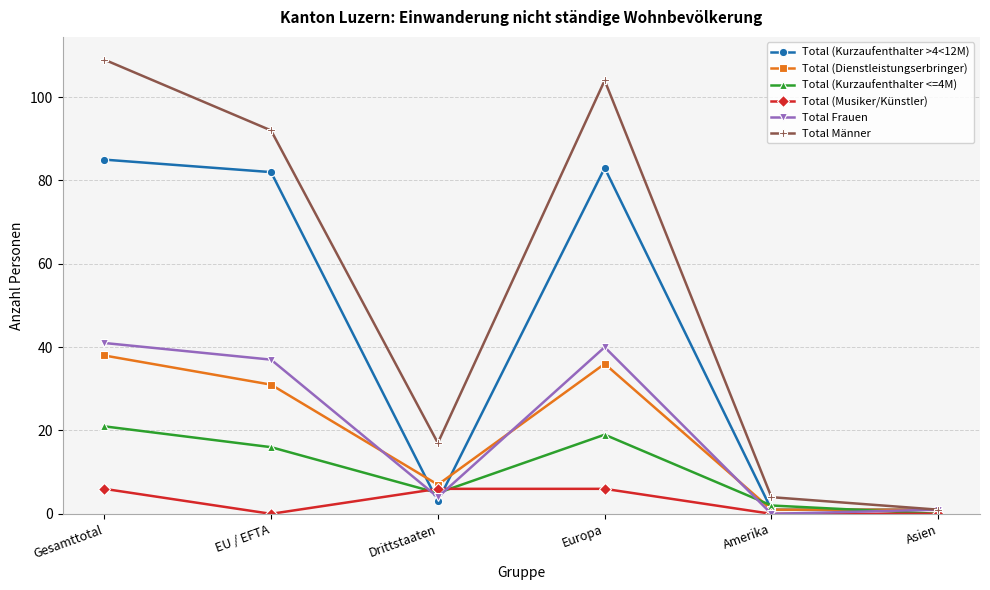

What is the difference between the maximum and minimum values in the Total Männer series?

108